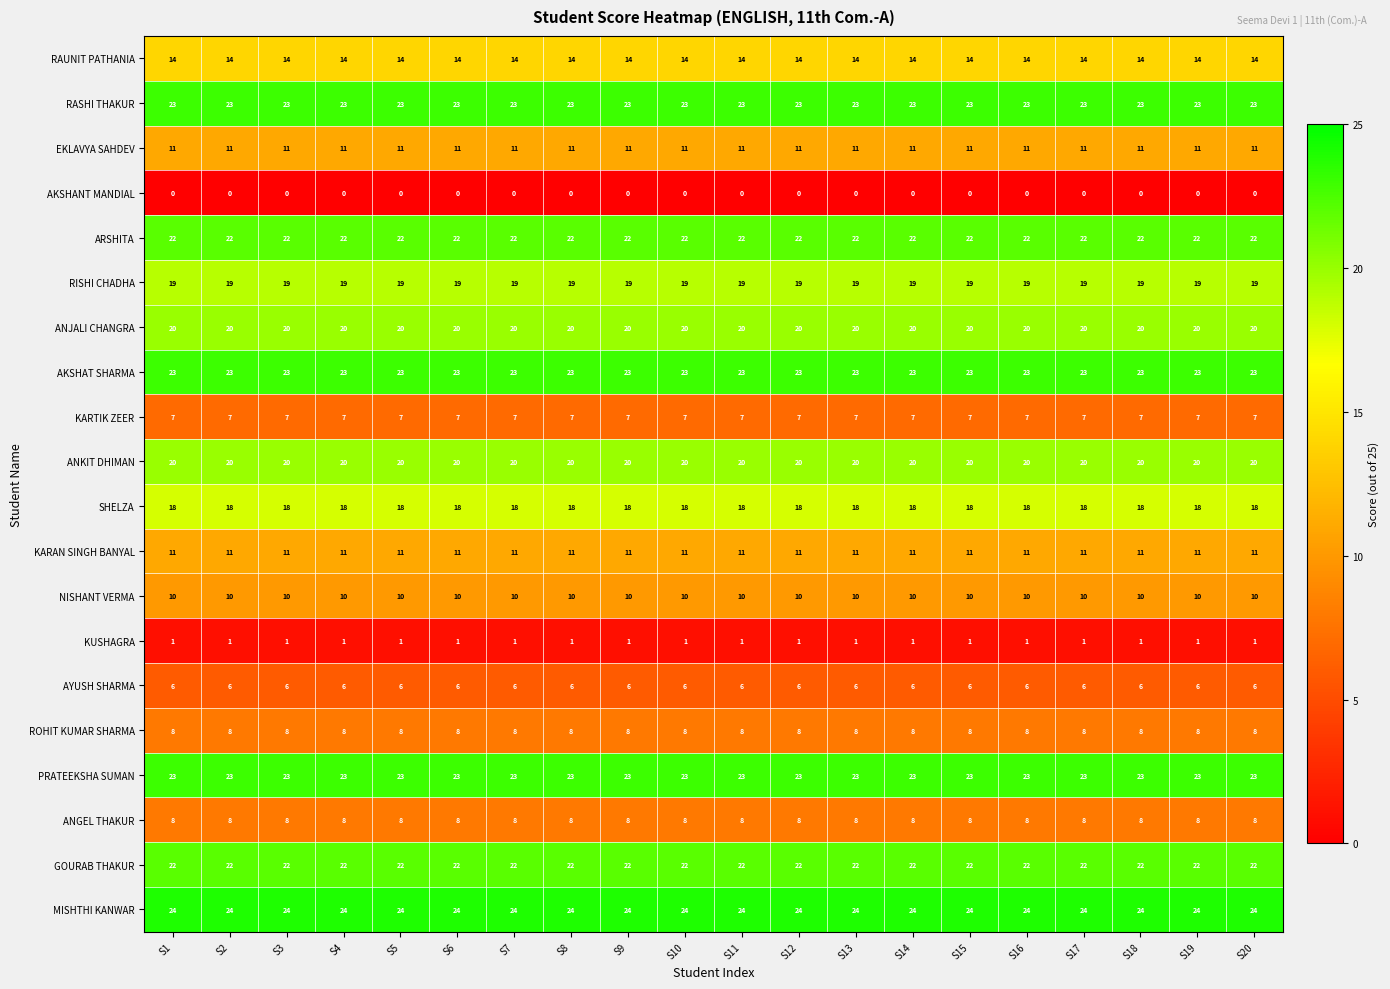

What is the difference between the highest and lowest values at S20?

24